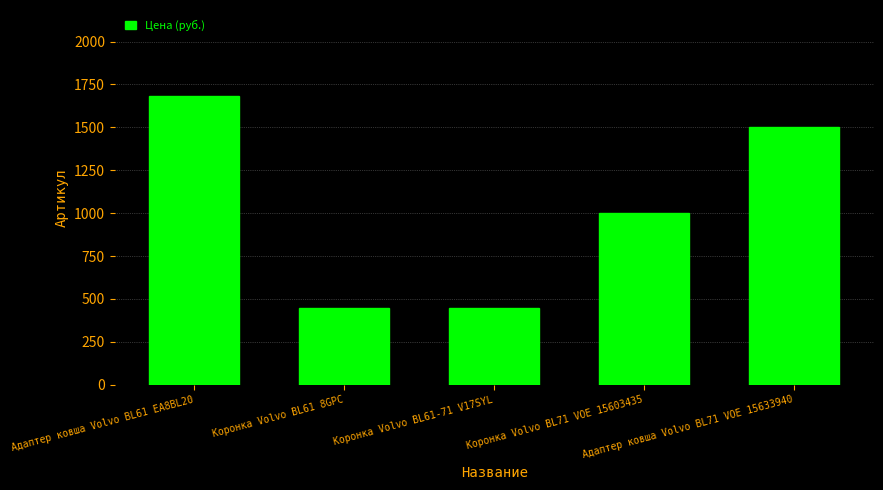

What position from the left is Адаптер ковша Volvo BL71 VOE 15633940?

5